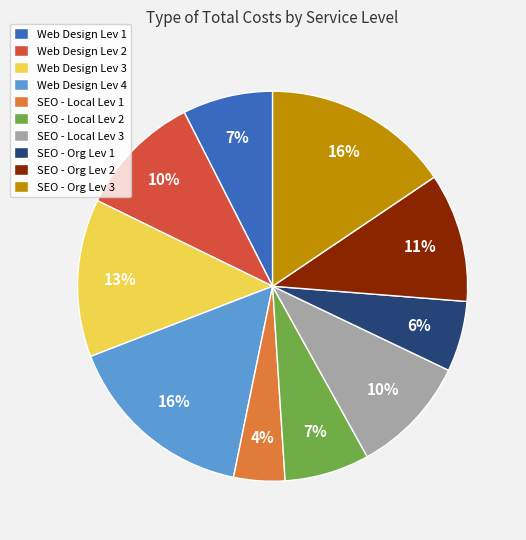

Approximately how many times larger is the value at Web Design Lev 3 compared to Web Design Lev 4?

0.8